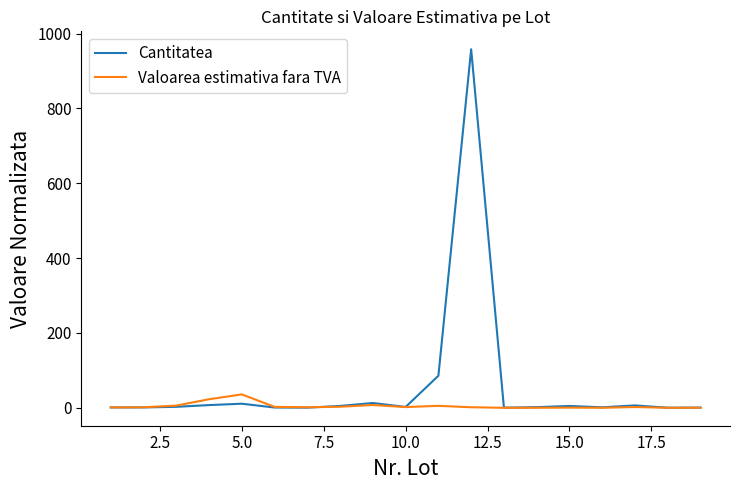

Which series has the largest range (max minus min)?

Cantitatea